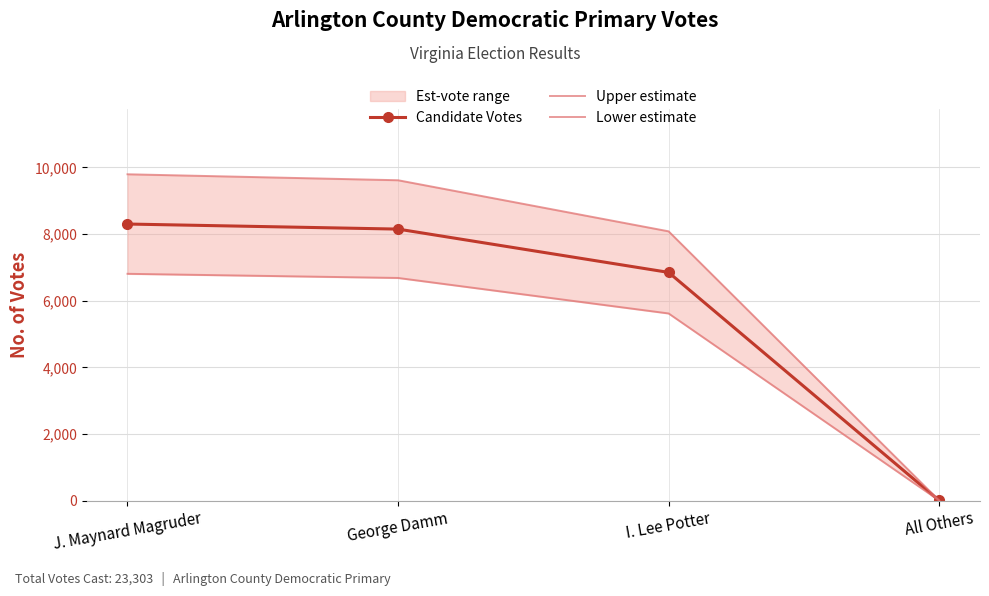

What is the sum of all Upper estimate values?

27497.5